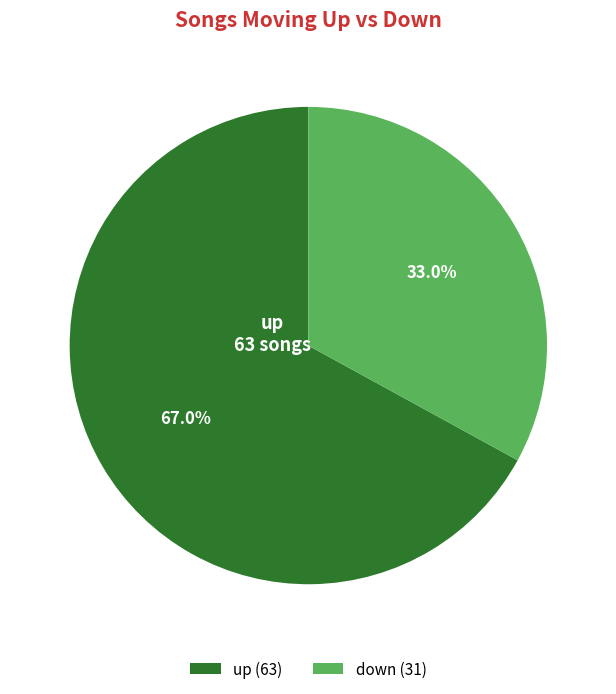

Does any single category account for the majority?

Yes